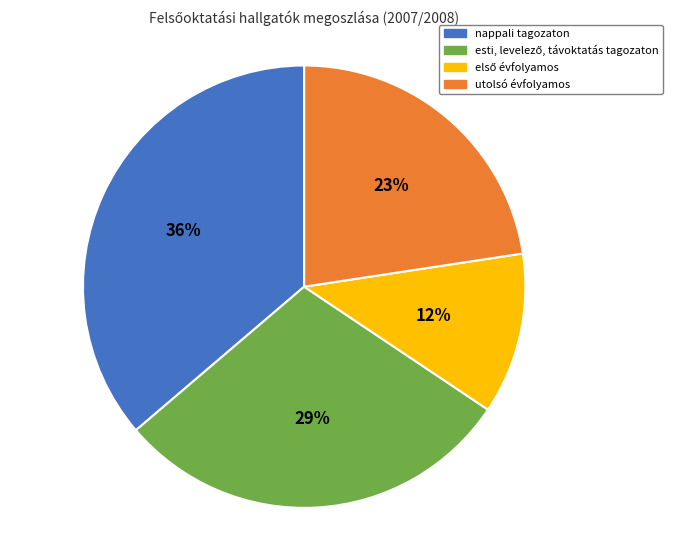

Does utolsó évfolyamos account for over 50% of the chart?

No